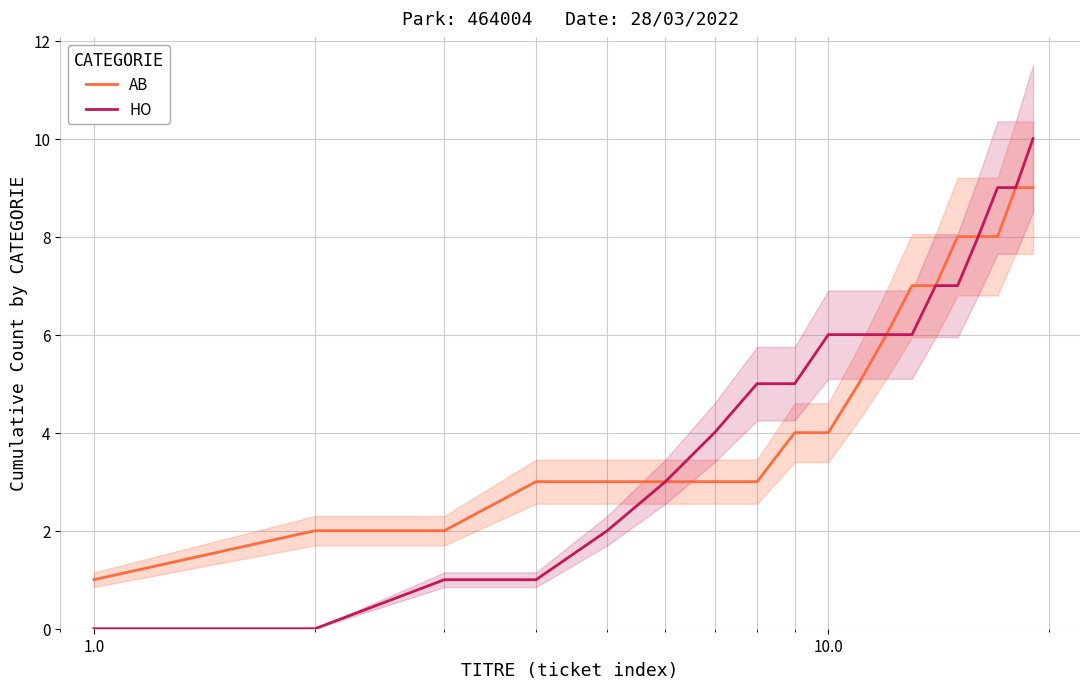

Is it true that HO equals 2 at 1.0?

False